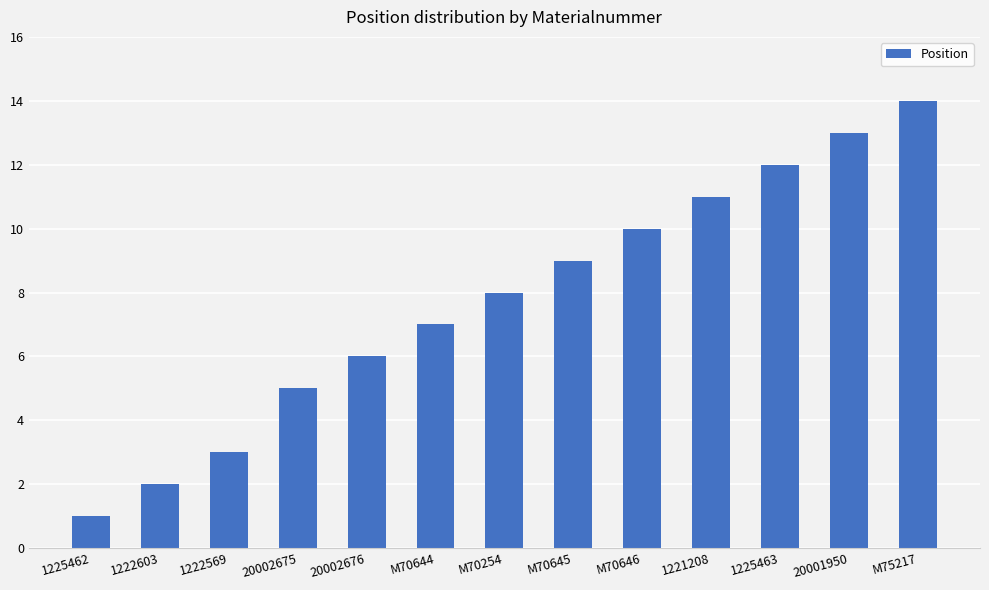

What is the approximate value at 20002676?

6